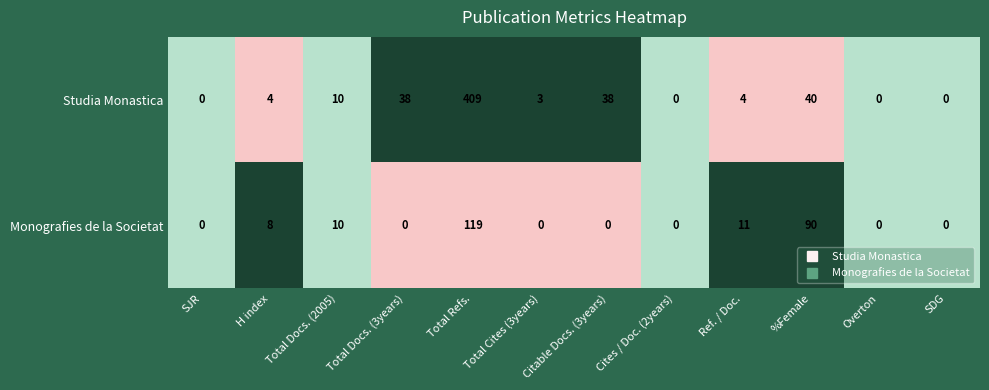

What is the maximum value shown in the chart?

409